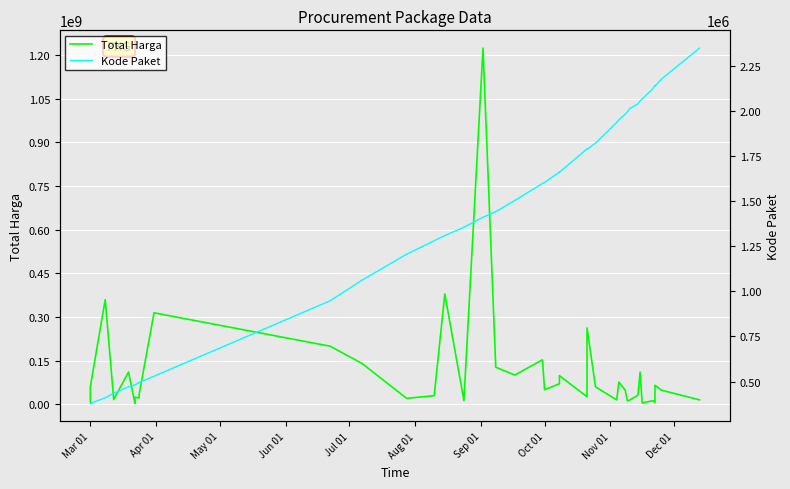

At how many categories does at least one series exceed 938977318?

1